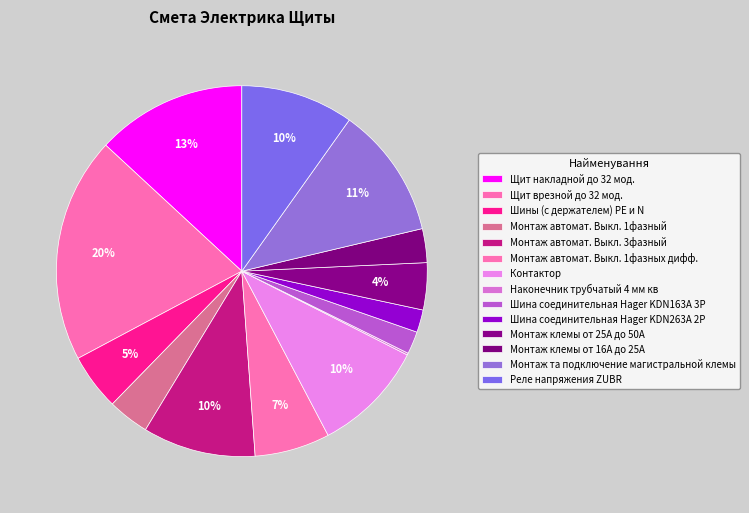

Does Наконечник трубчатый 4 мм кв represent more than half of the total?

No